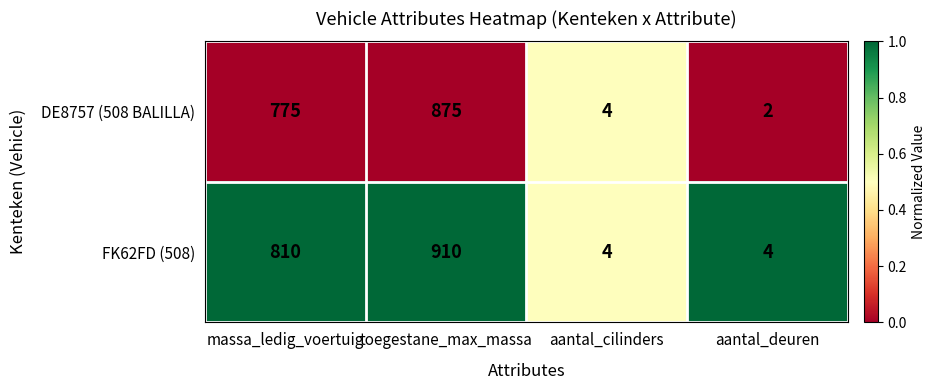

What is the greatest value displayed?

910